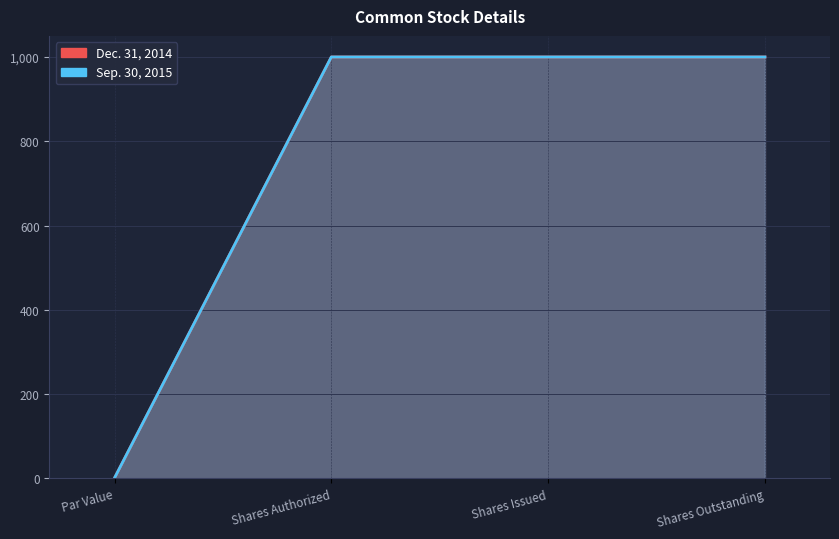

Count the number of categories in the chart.

4